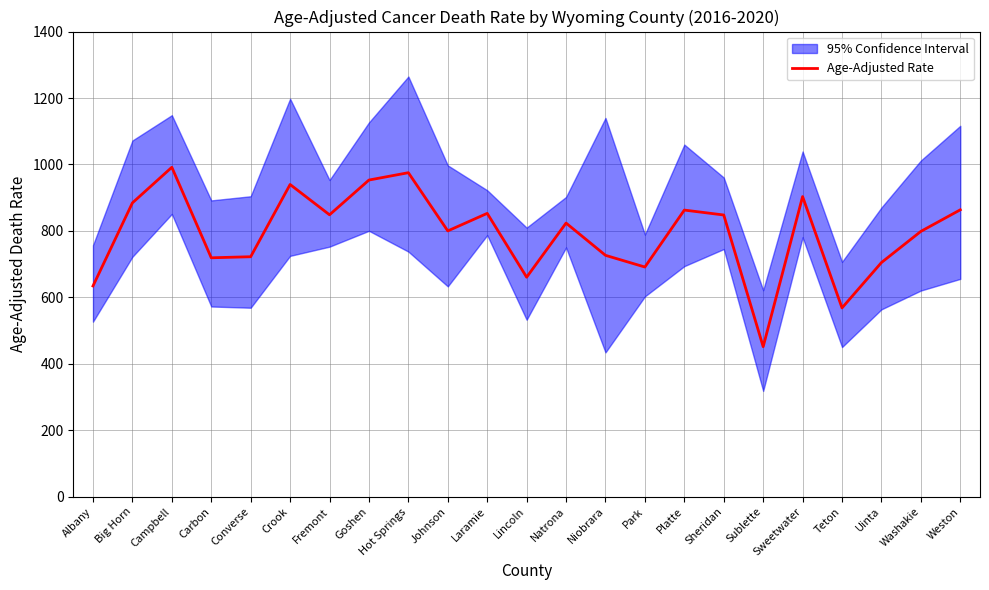

Rank the categories by value from lowest to highest.

Sublette, Teton, Albany, Lincoln, Park, Uinta, Carbon, Converse, Niobrara, Washakie, Johnson, Natrona, Sheridan, Fremont, Laramie, Platte, Weston, Big Horn, Sweetwater, Crook, Goshen, Hot Springs, Campbell